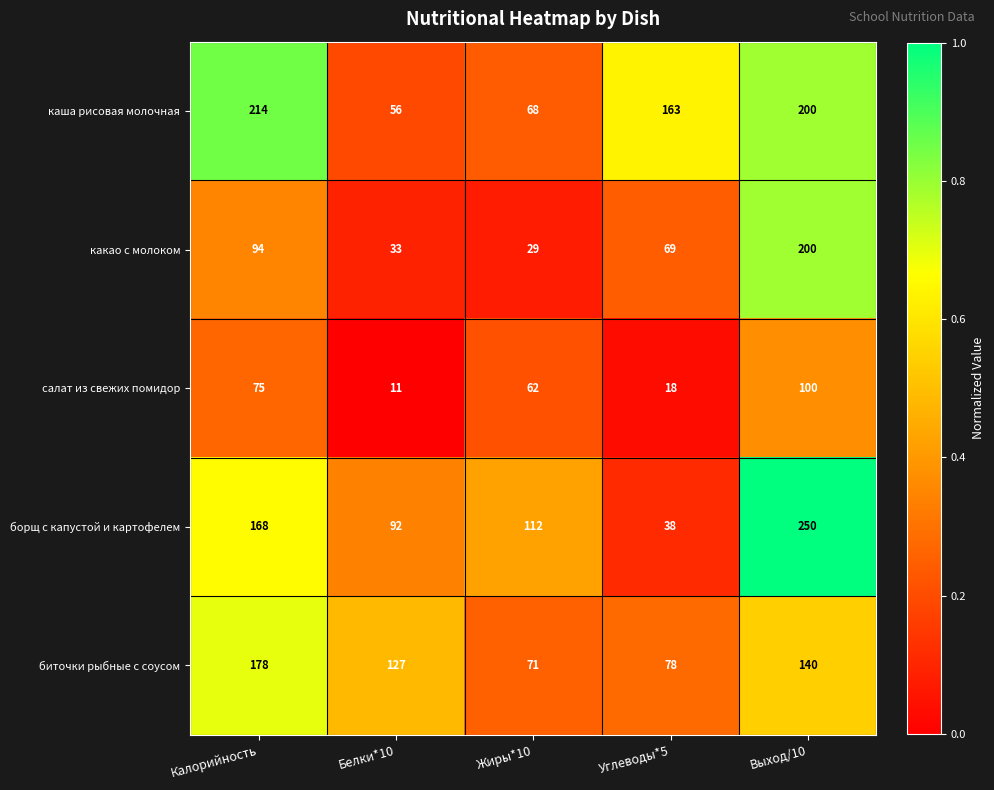

The value of борщ с капустой и картофелем at Выход/10 is 415. True or false?

False